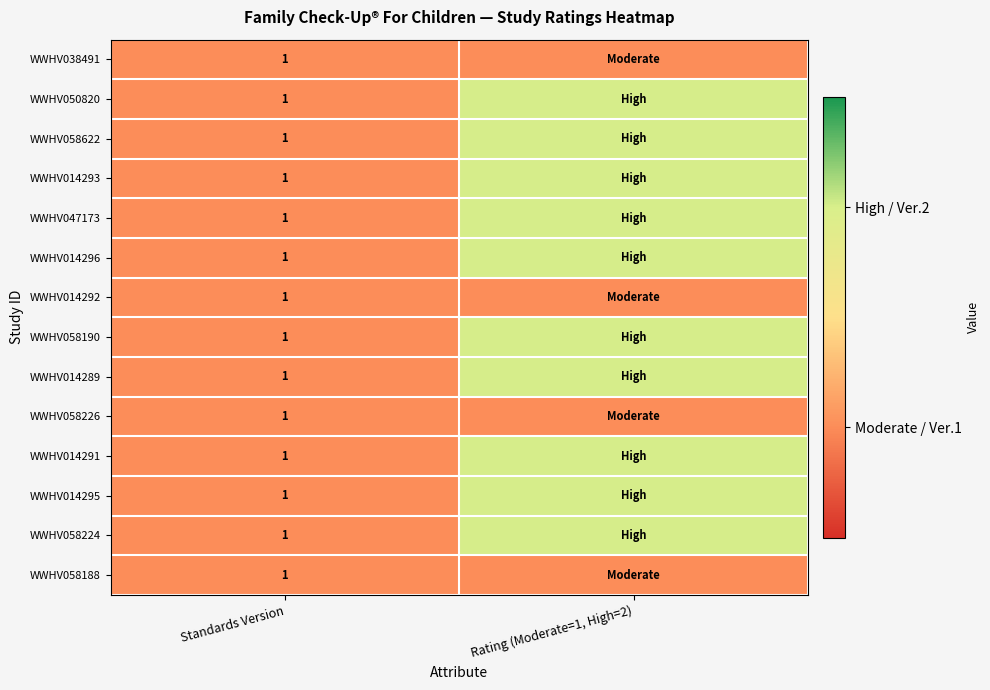

Is it true that WWHV058224 equals 2 at Standards Version?

False